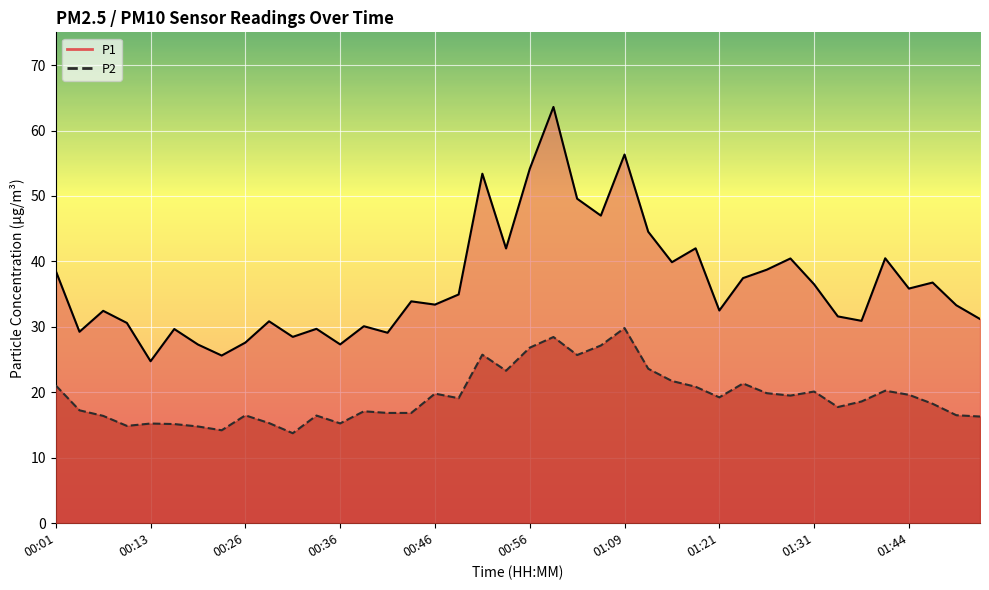

What is the label of the 24th point from the left?

01:06